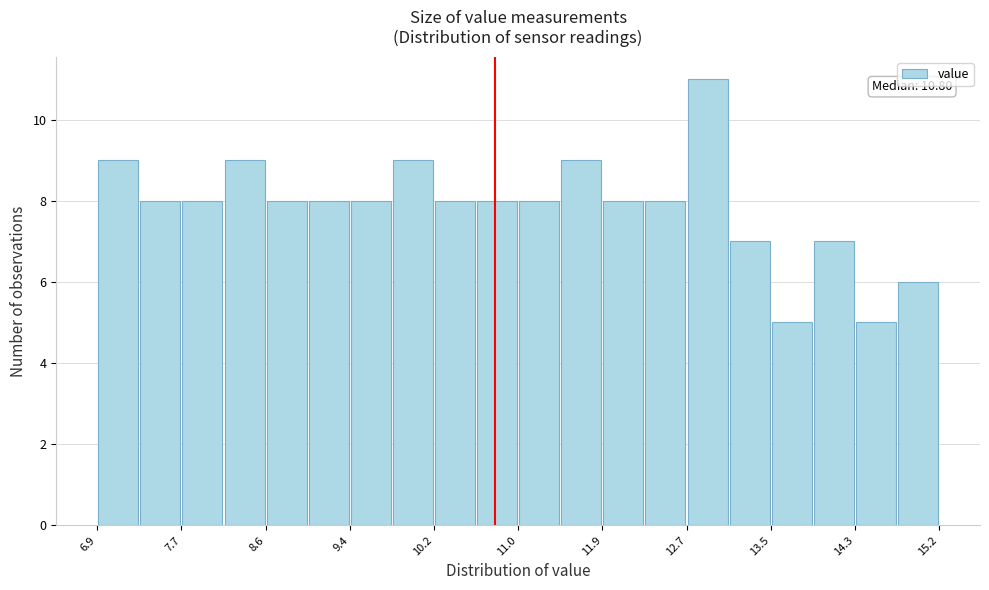

Which range on the x-axis has the tallest bar?

12.7 to 13.1